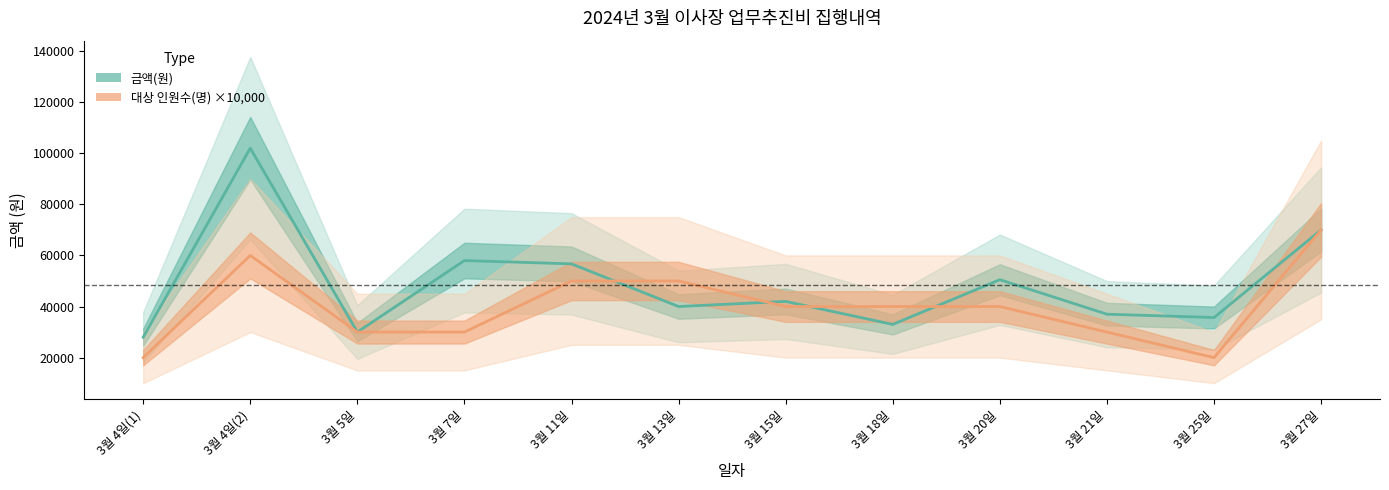

How many interior local peaks does the 금액(원) series have?

4